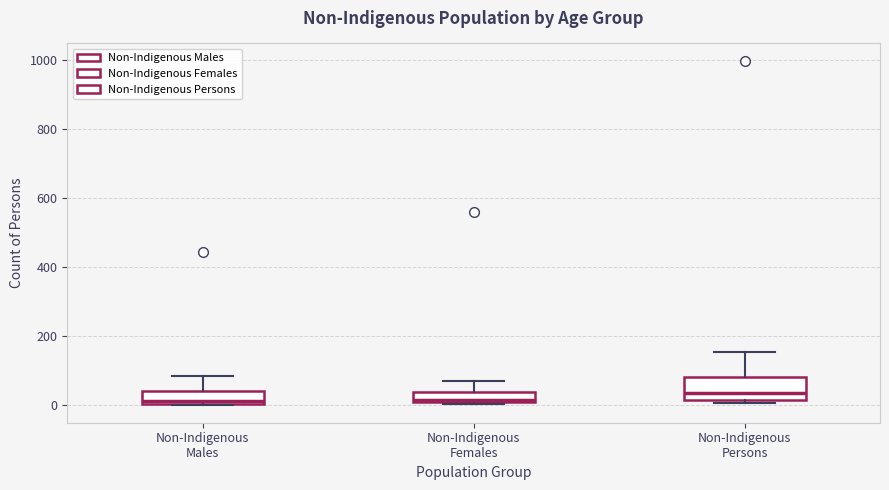

Where is the upper edge of the box for Non-Indigenous Persons on the y-axis? The values are not printed on the chart, so give them approximately, as read against the axis.

80